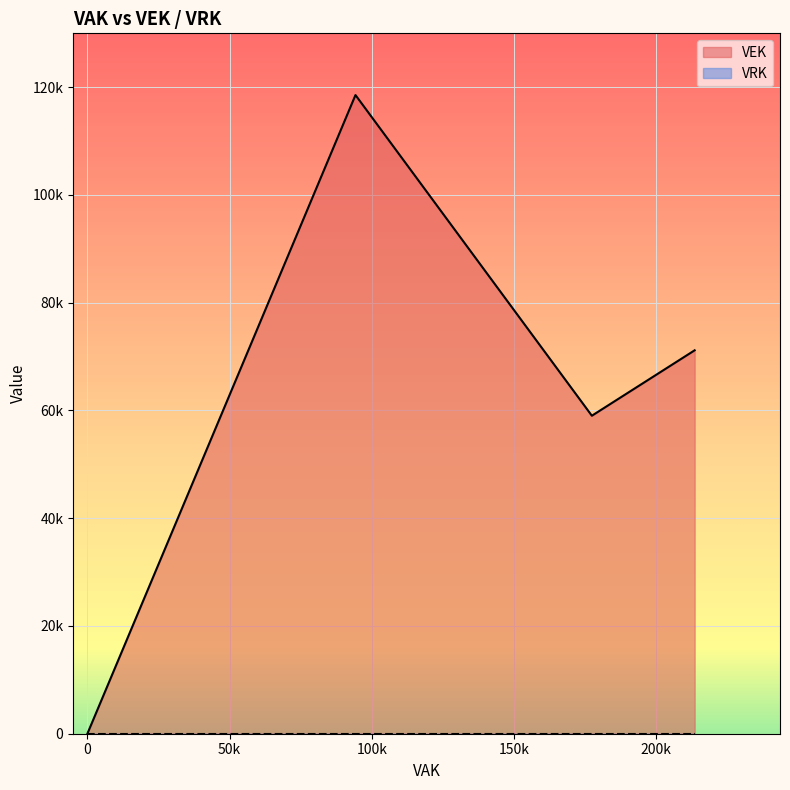

The VEK series shows 12283 at 2022 Opmaak - ontwerp. True or false?

False